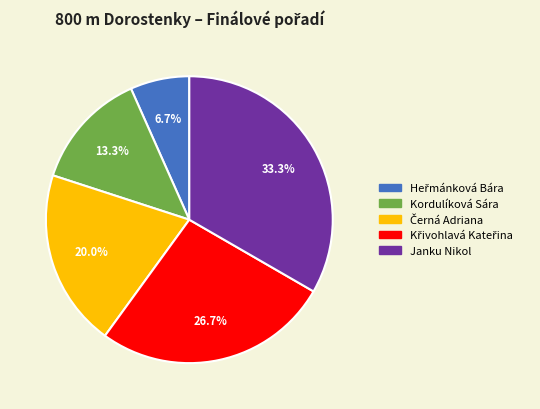

The Janku Nikol slice represents 20% of the pie. True or false?

False